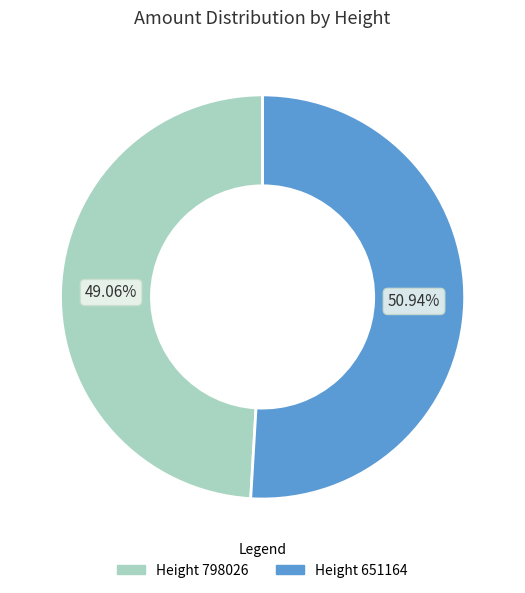

Is there any slice that represents more than half of the pie?

Yes